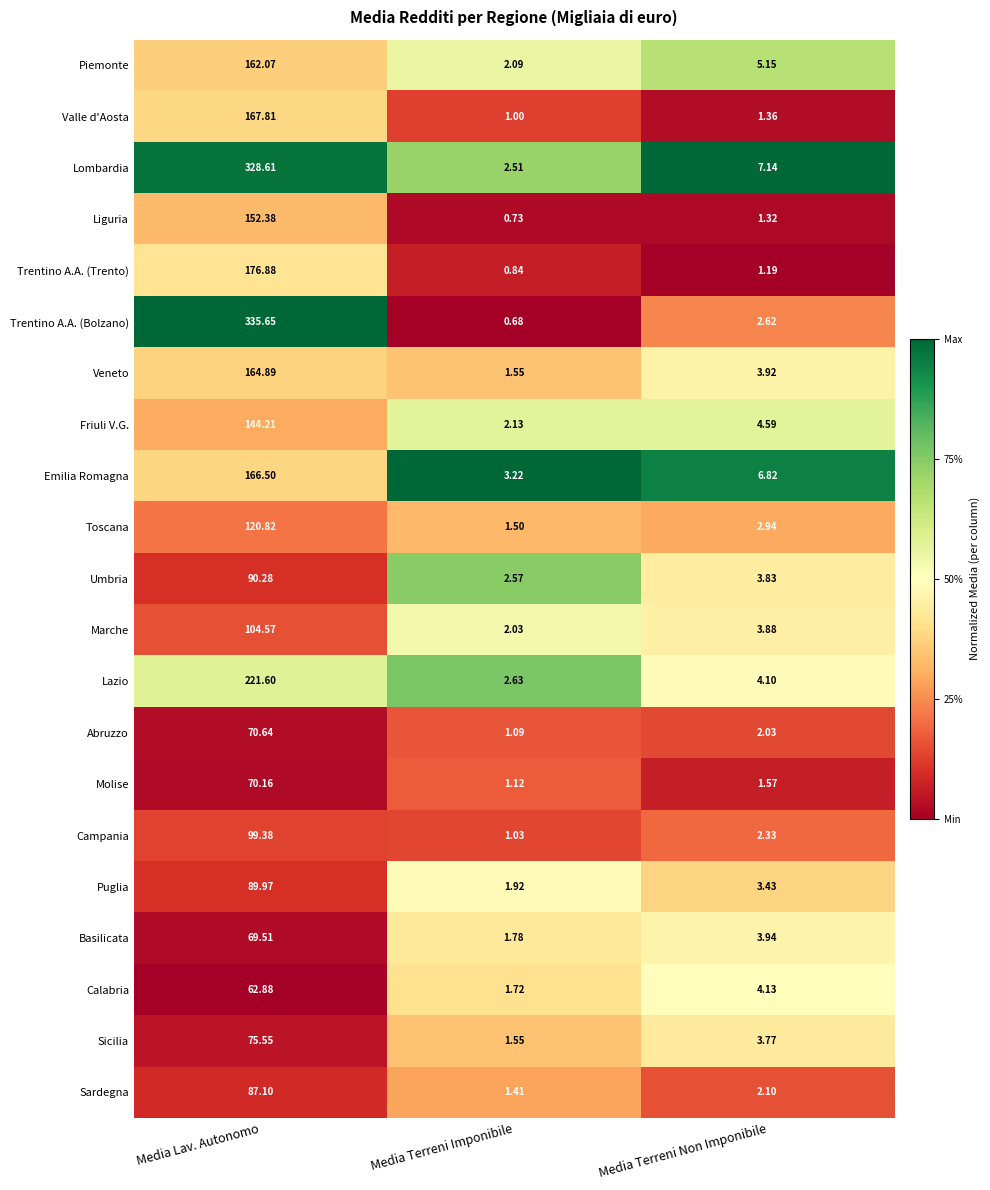

Which series has the largest total across all categories?

Trentino A.A. (Bolzano)